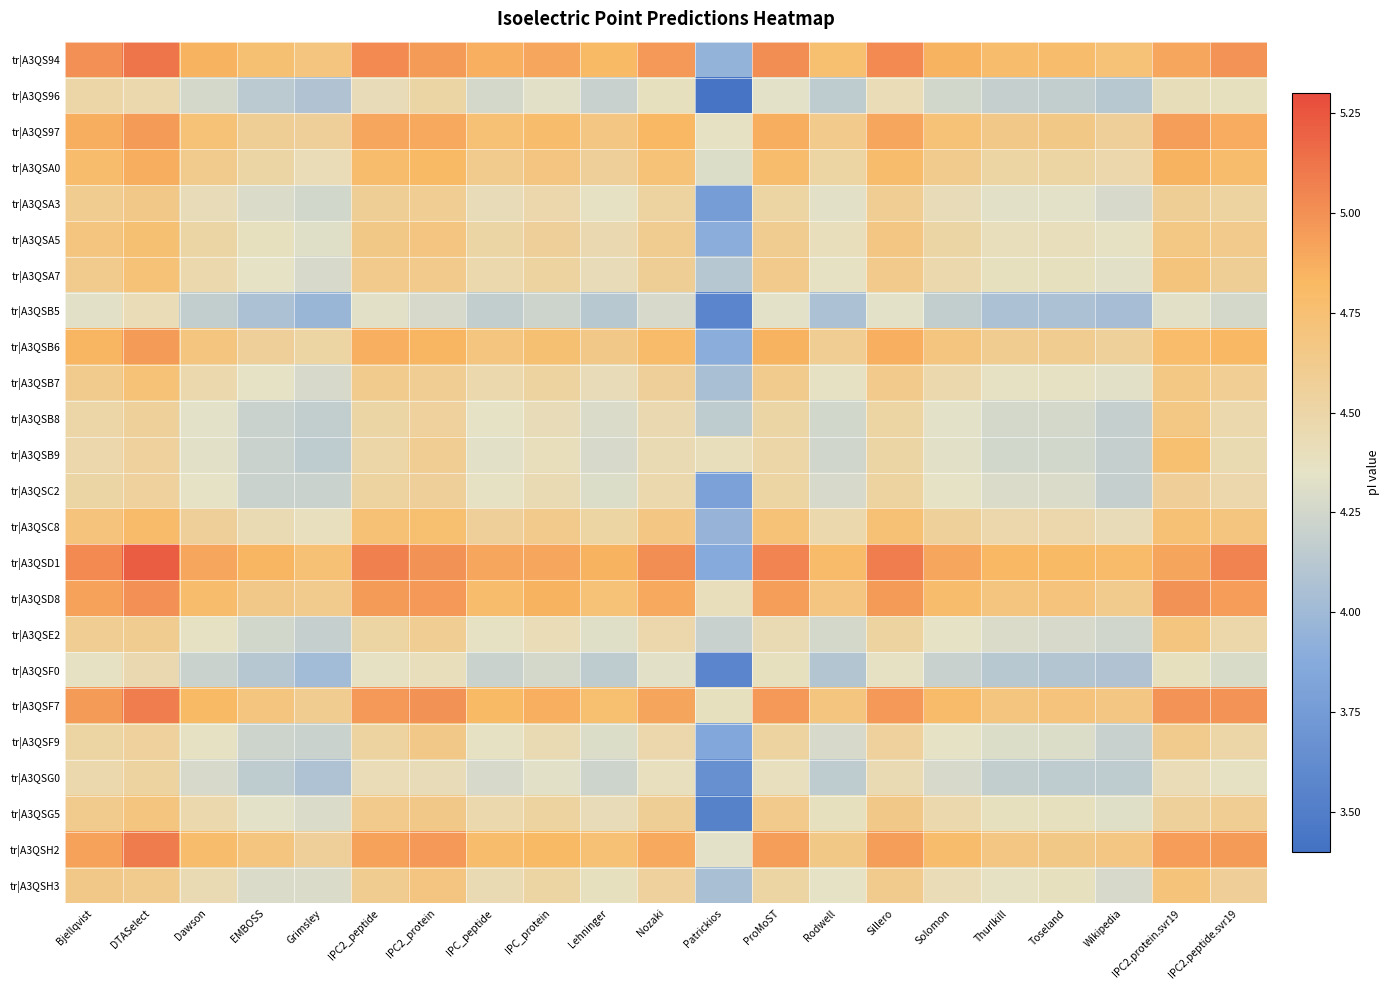

What is the greatest value displayed?

5.2